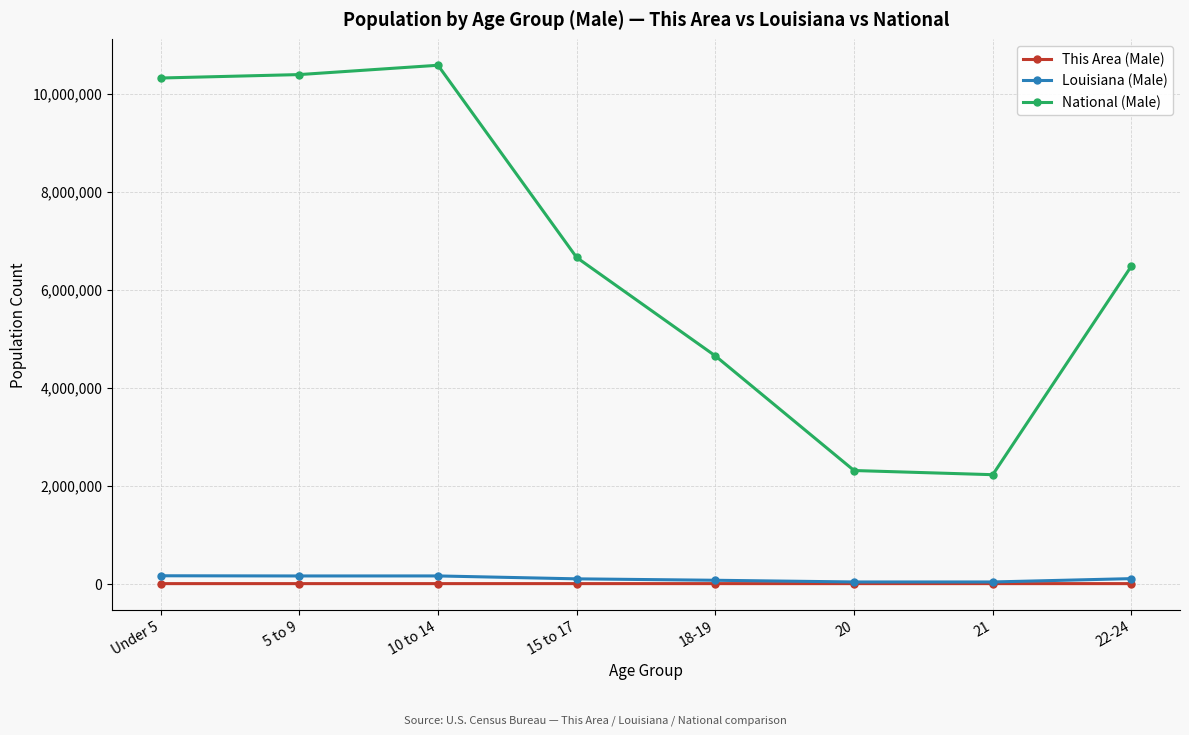

Is the value of National (Male) at 21 greater than the value of This Area (Male) at 22-24?

Yes